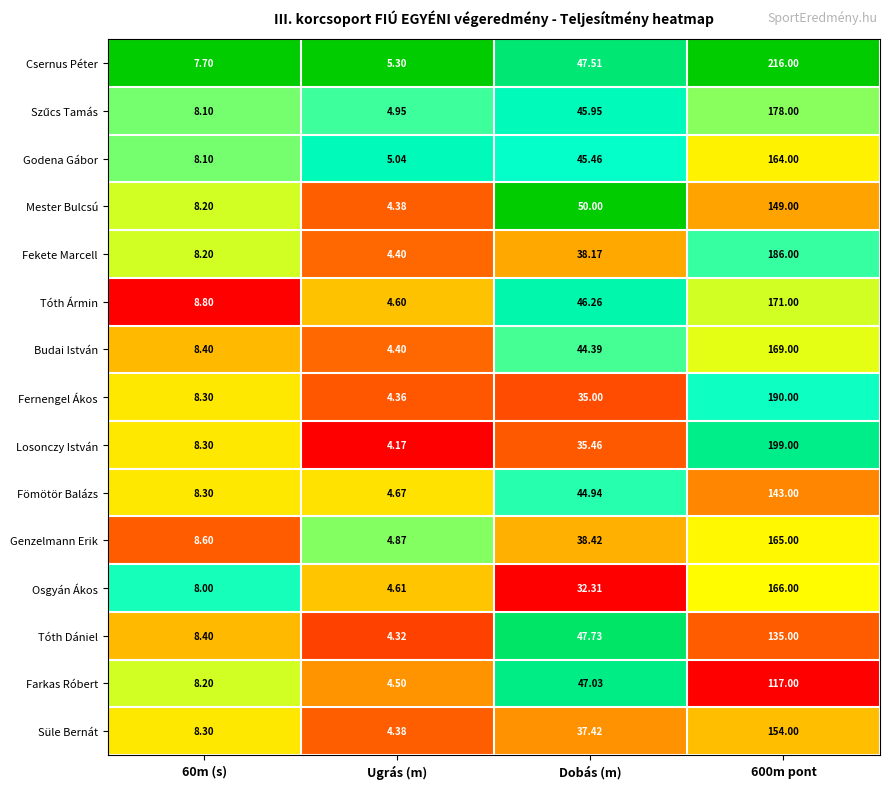

Which series has the largest total across all categories?

Csernus Péter